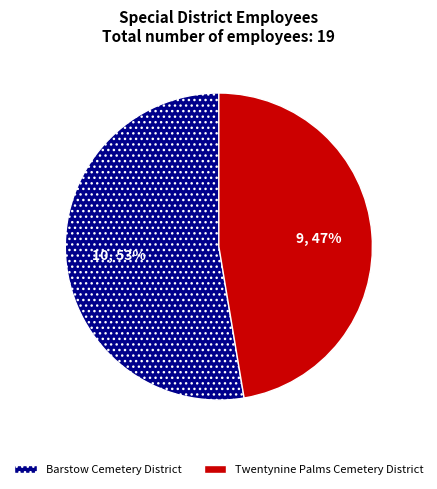

How many slices are in this pie chart?

2